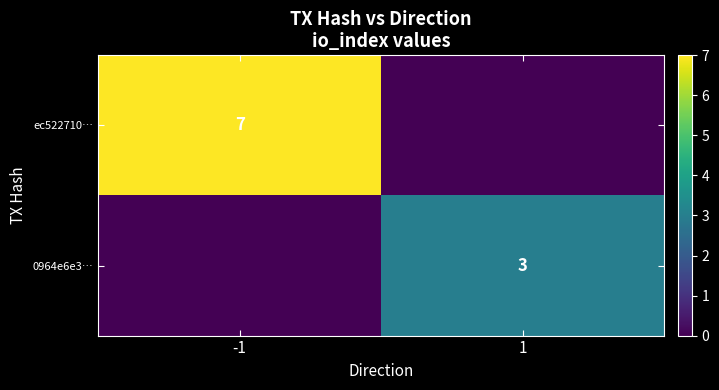

Is it true that ec522710… equals 7 at -1?

True